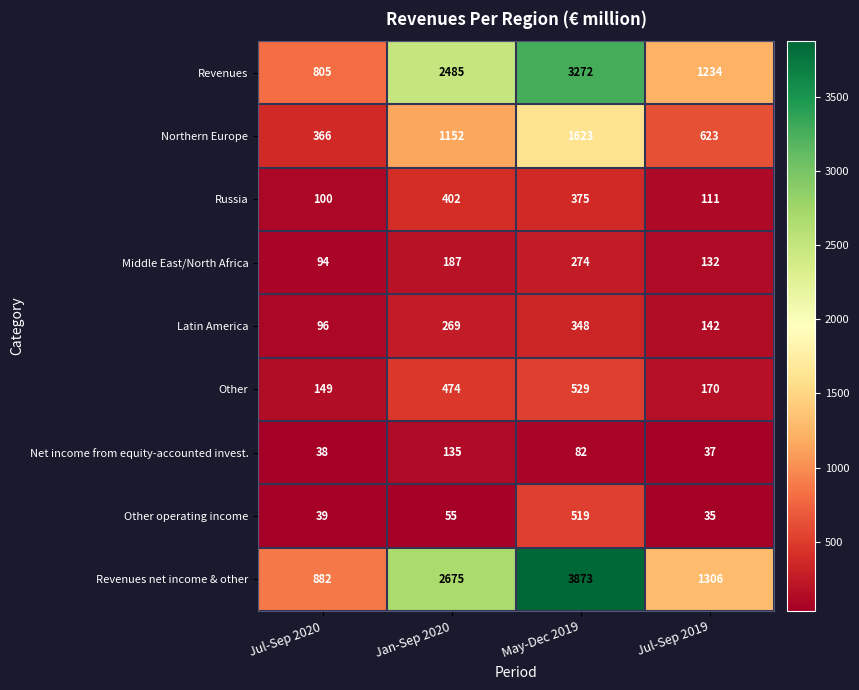

What is the maximum value shown in the chart?

3873